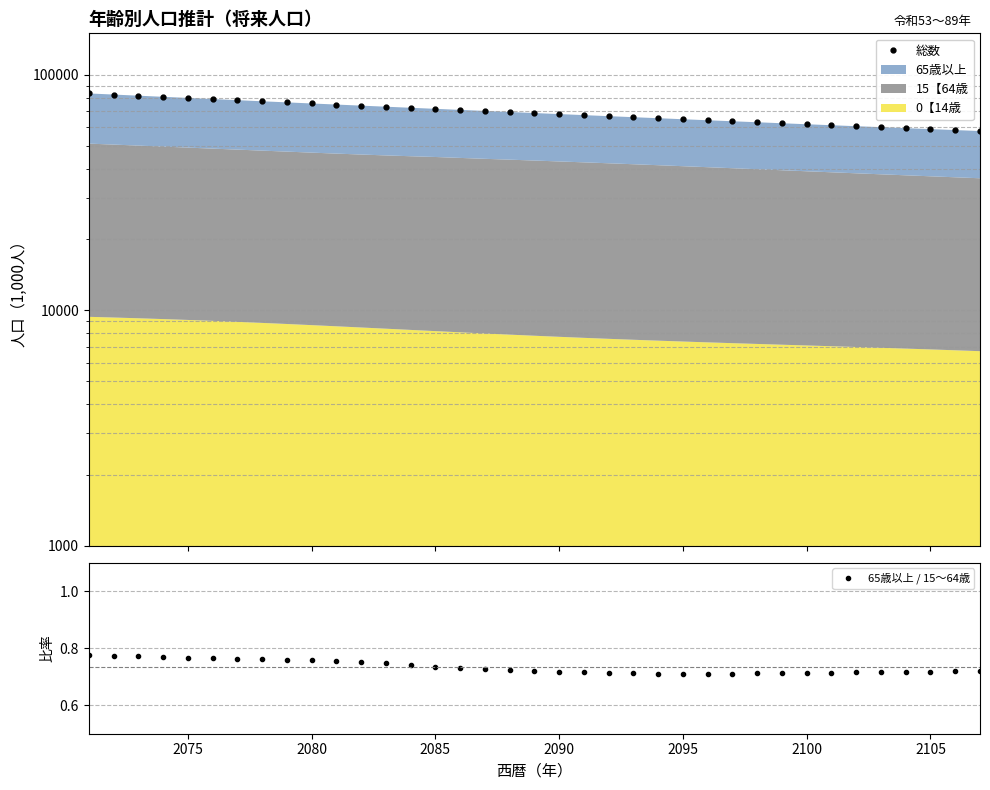

What is the minimum value shown in the chart?

0.7